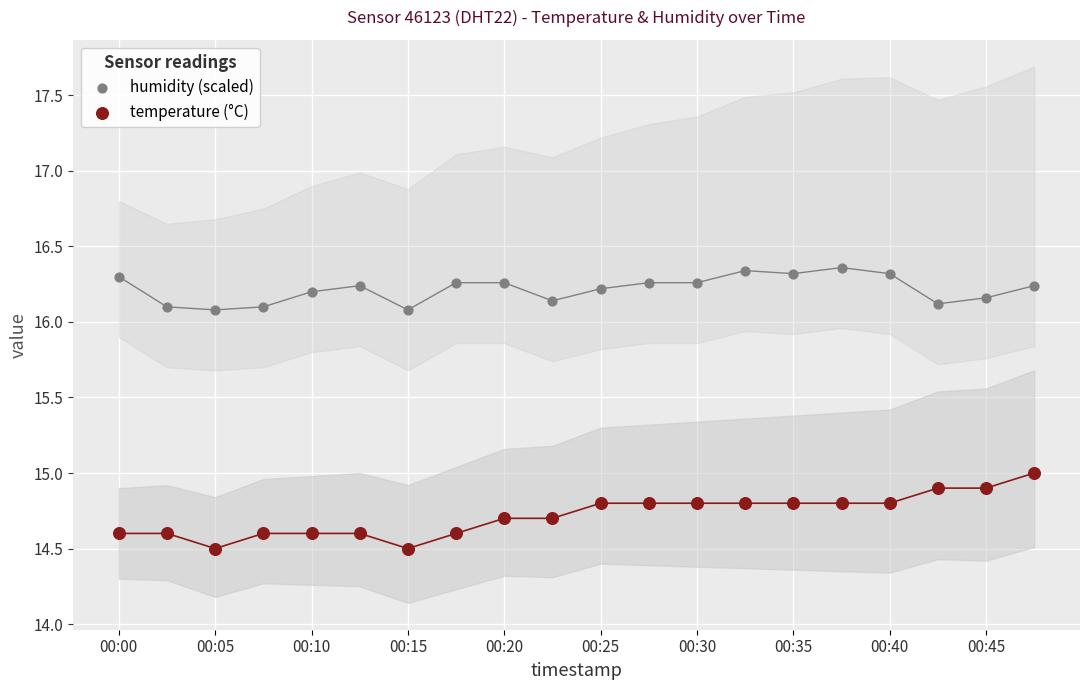

Which series reaches the minimum Y coordinate?

temperature (°C)